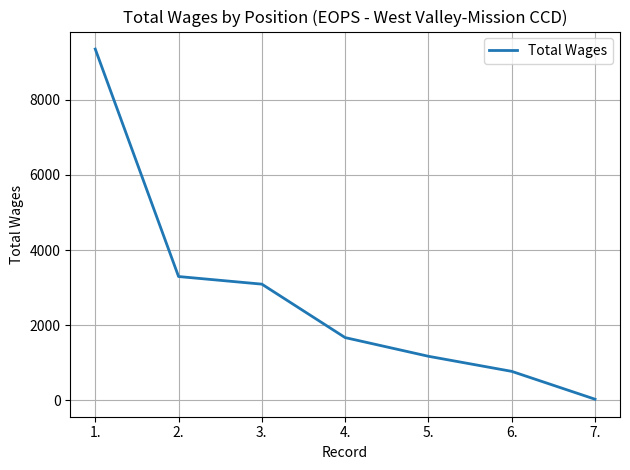

At which label does the data first exceed 1667?

1.